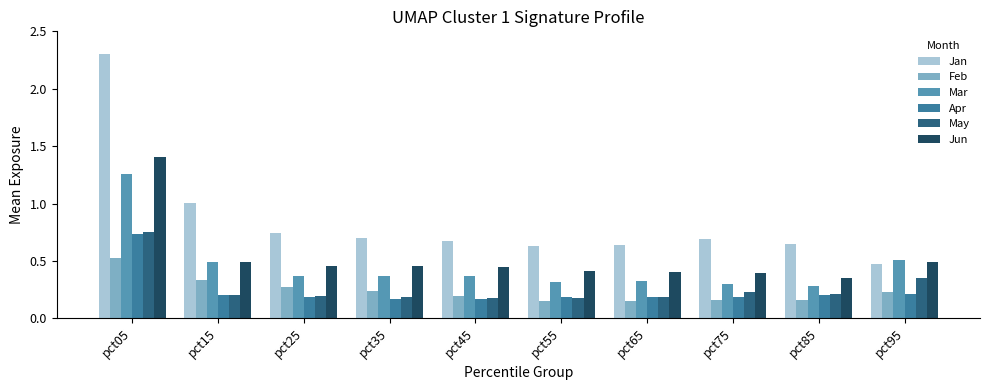

Read the Jan value at pct05.

2.3